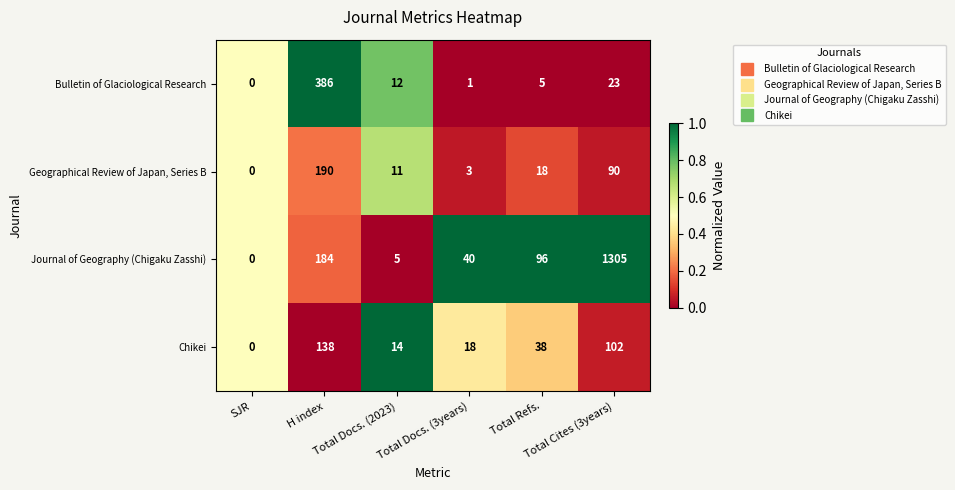

How many positive values does the Chikei series have?

5